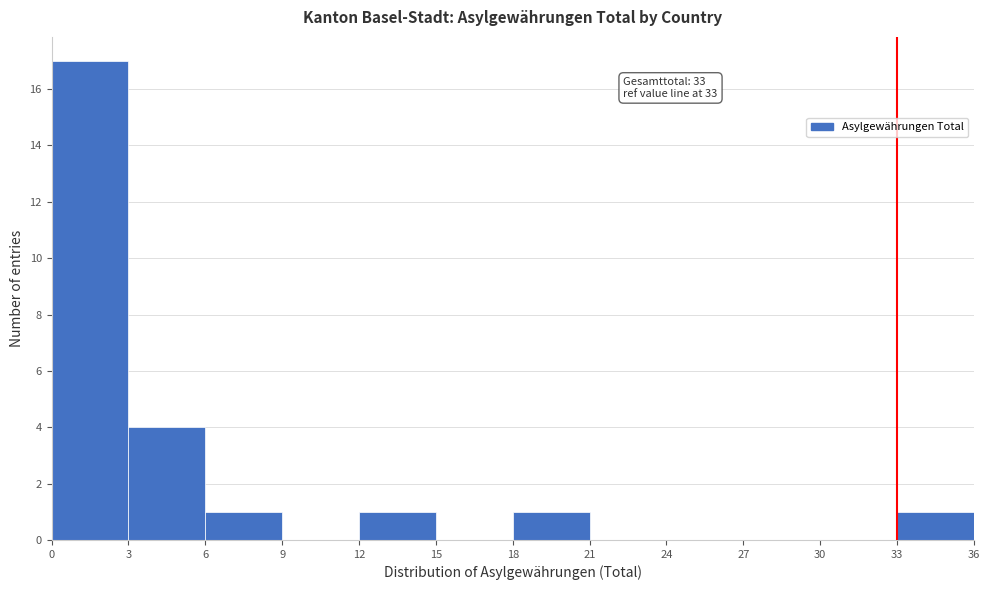

Which range on the x-axis has the tallest bar?

0 to 3